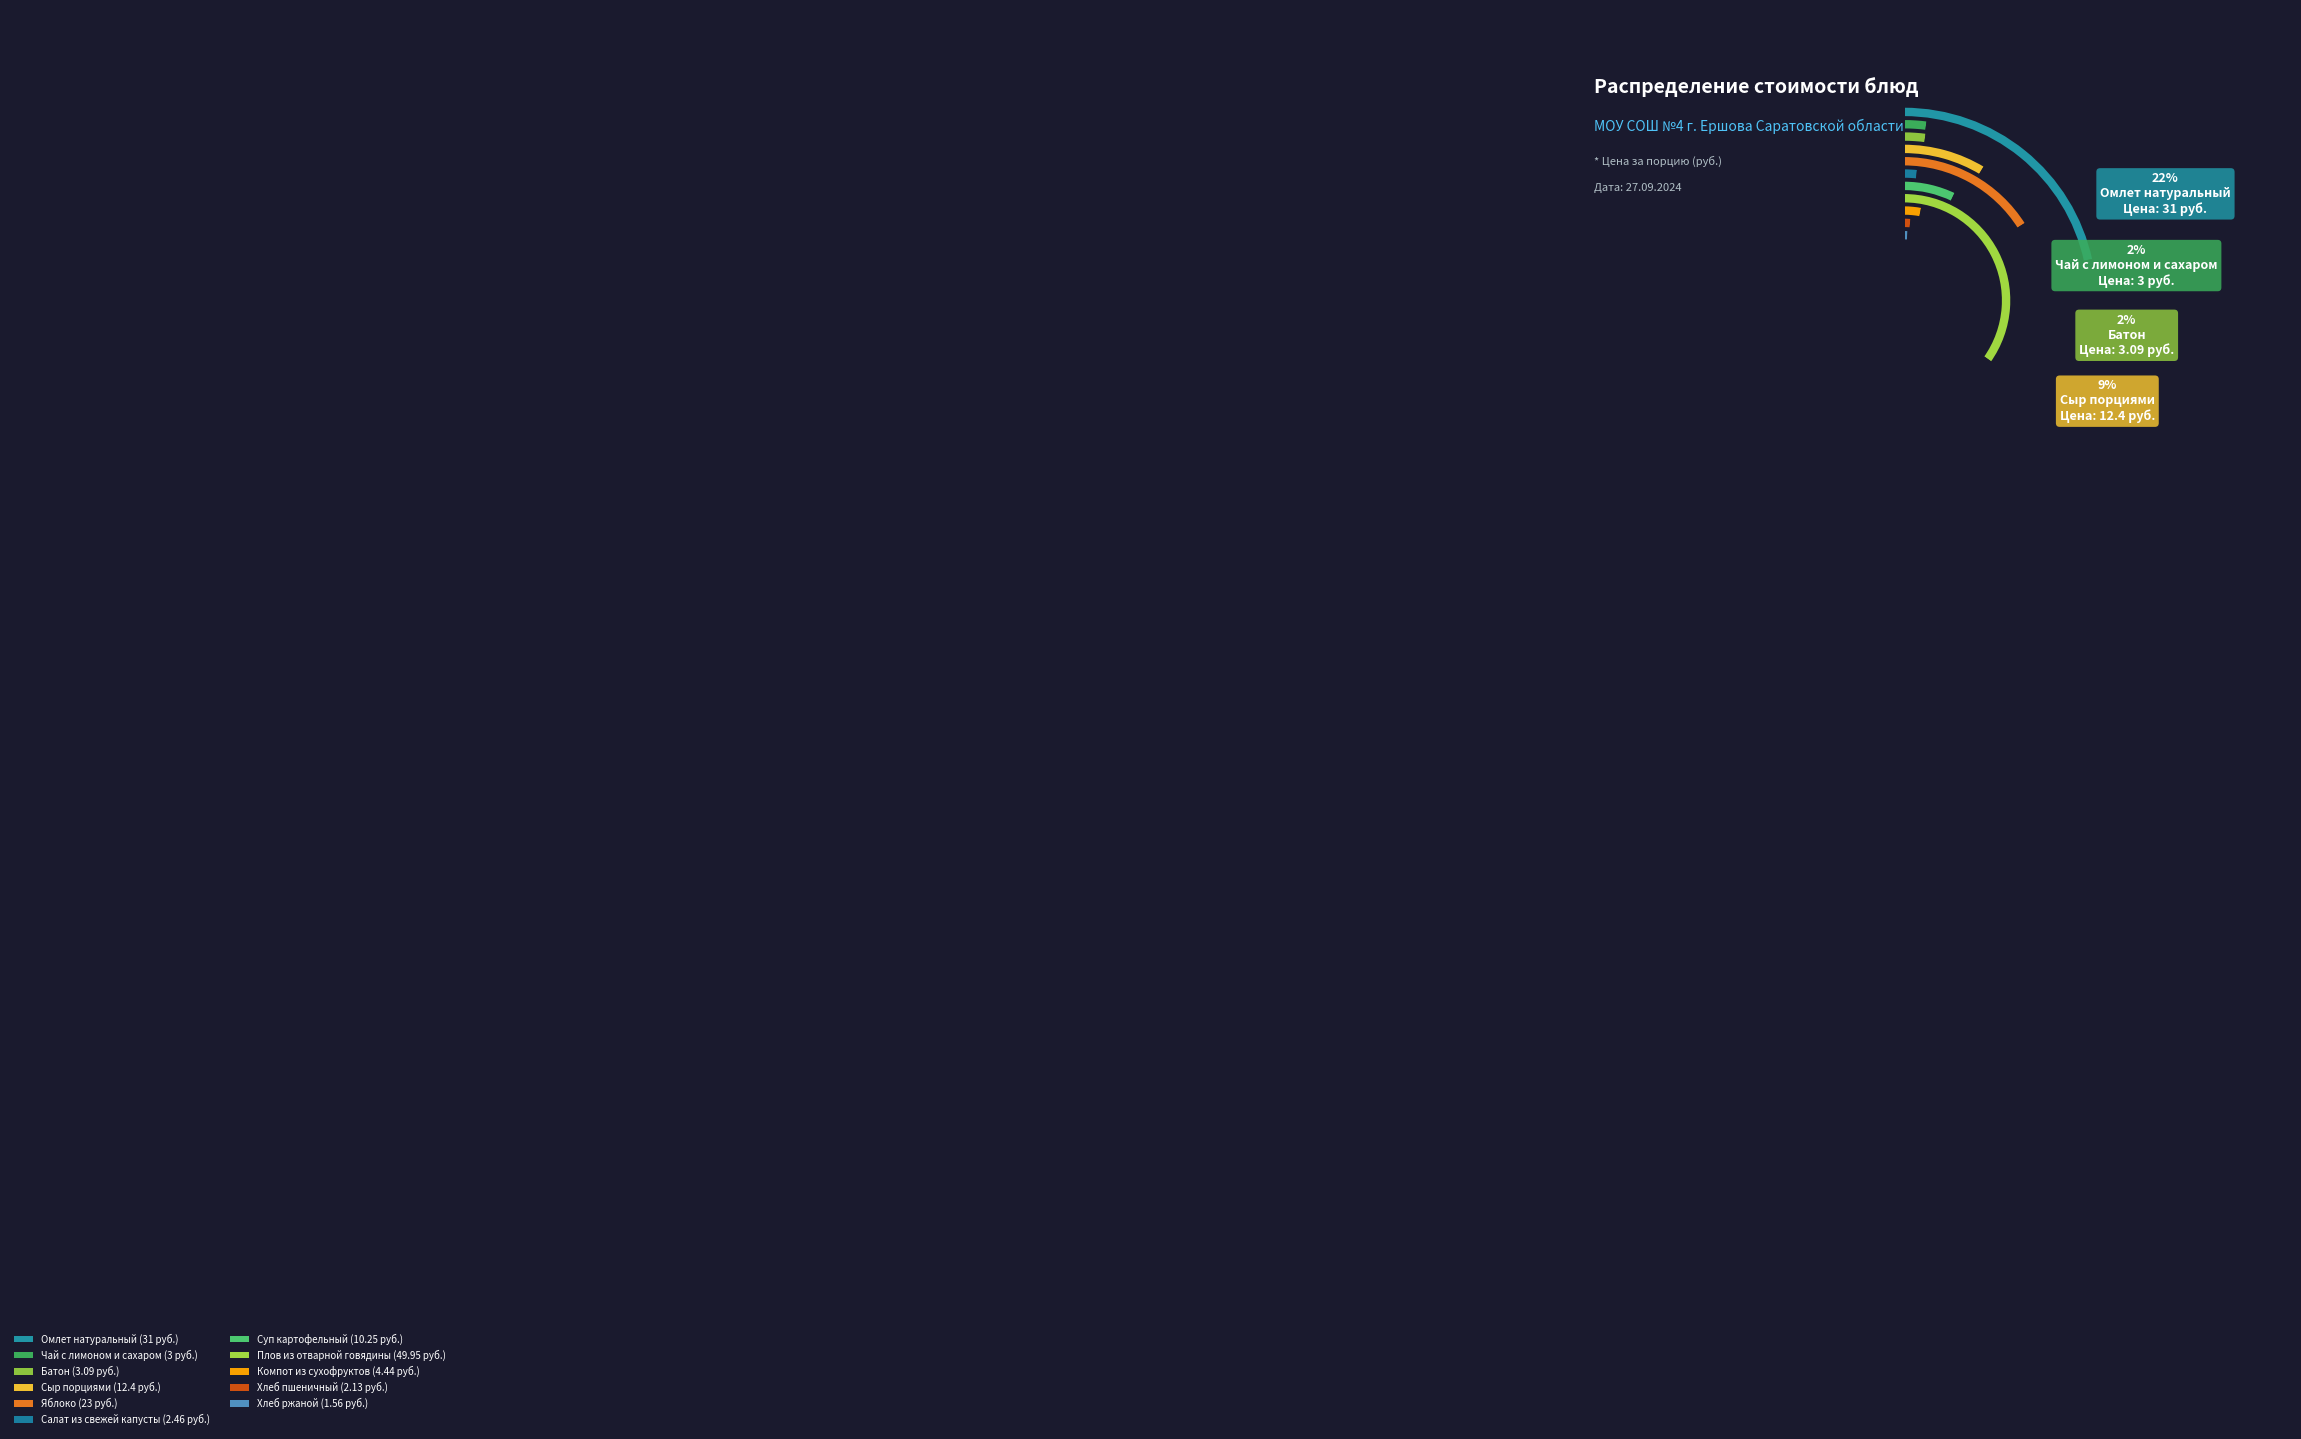

True or false: Чай с лимоном и сахаром accounts for 12% of the total.

False